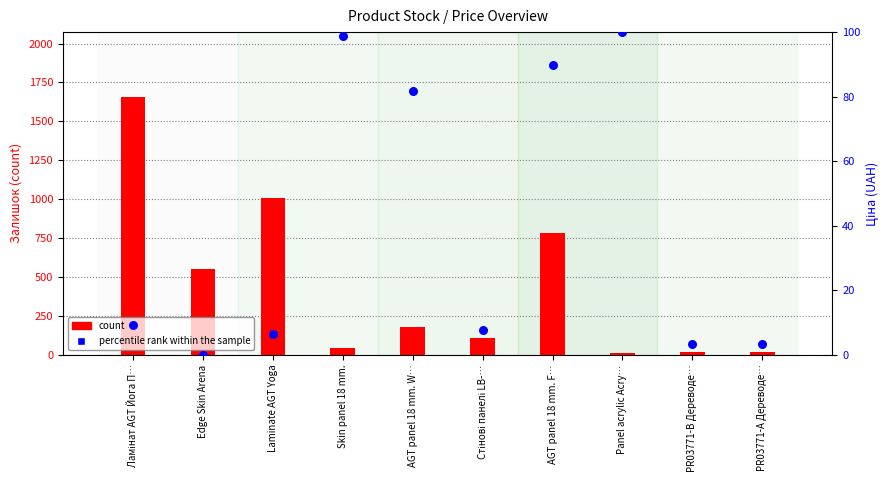

At which category is the sum across all series the highest?

Ламінат AGT Йога П…